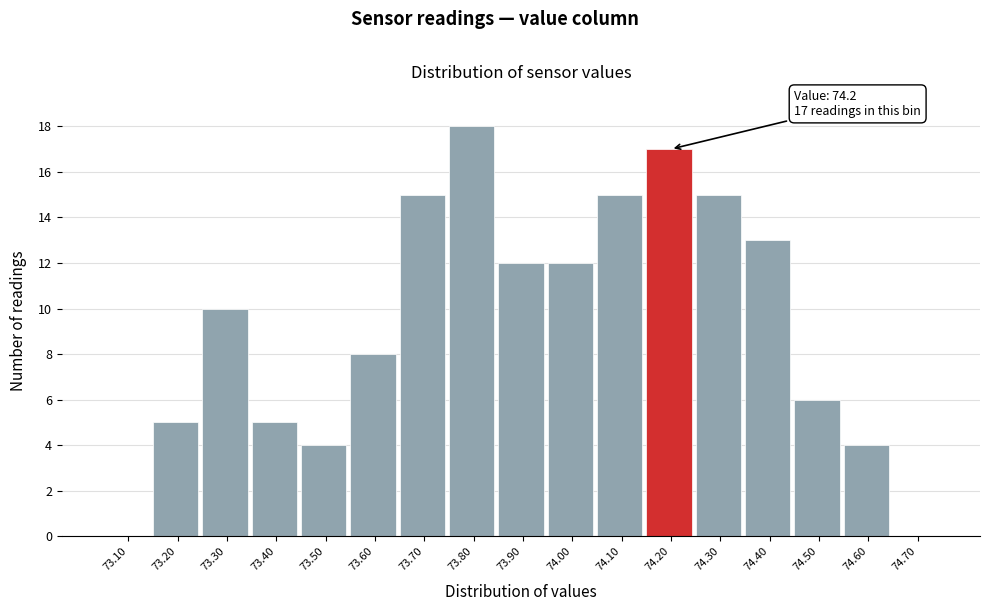

Reading right to left, what are all the values shown in this chart?

74.70=0	74.60=4	74.50=6	74.40=13	74.30=15	74.20=17	74.10=15	74.00=12	73.90=12	73.80=18	73.70=15	73.60=8	73.50=4	73.40=5	73.30=10	73.20=5	73.10=0